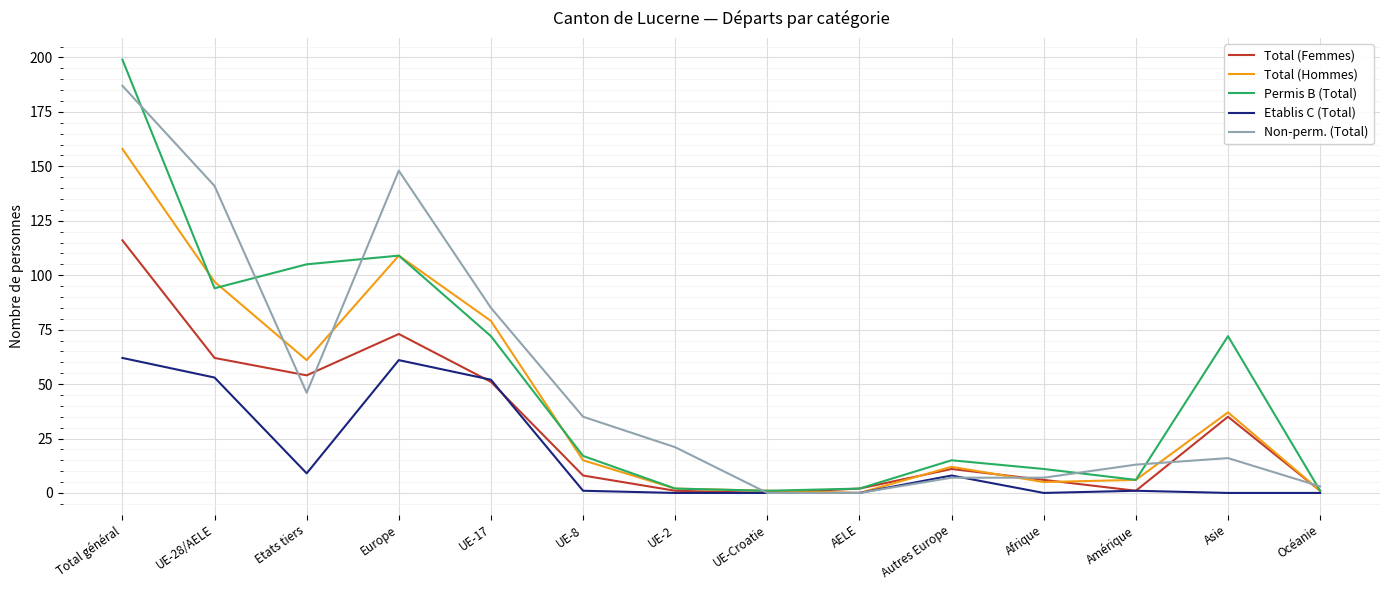

What position from the left is UE-17?

5